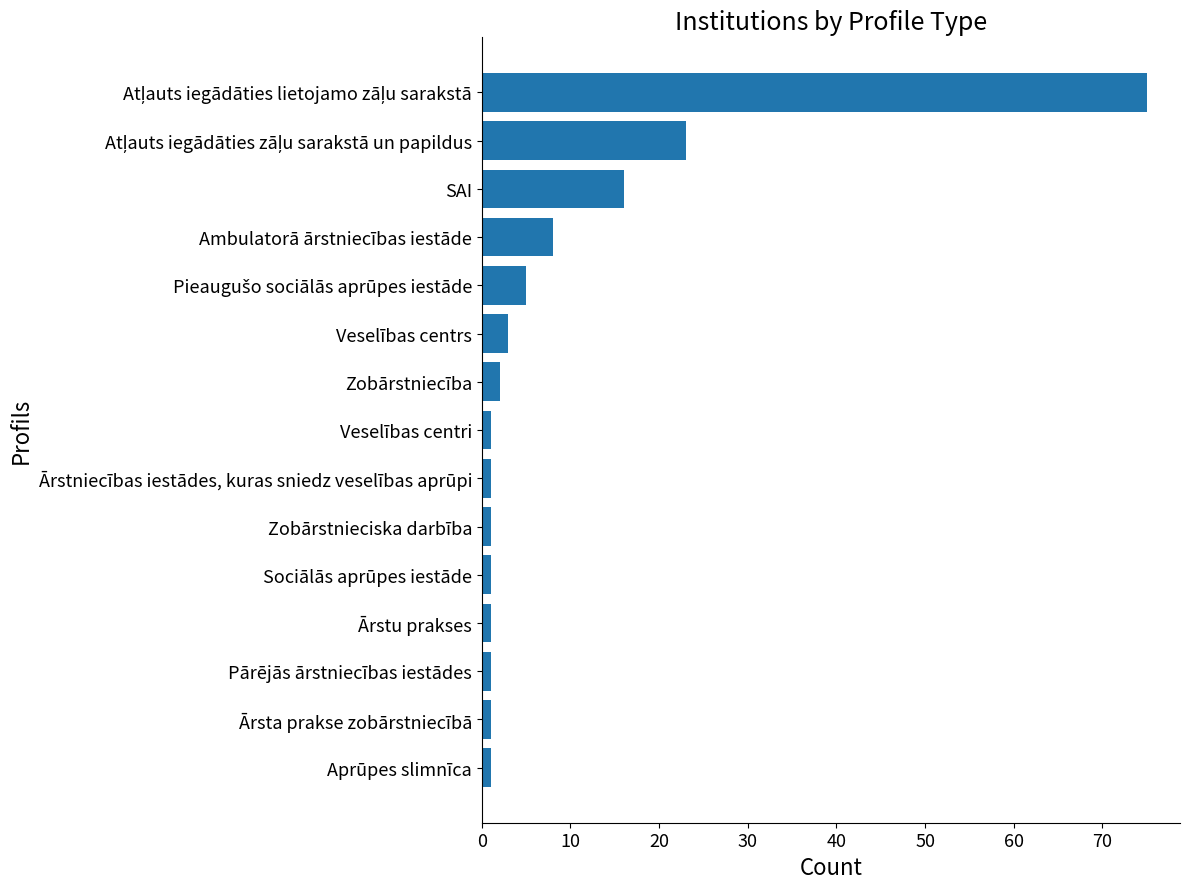

Reading bottom to top, what are all the values shown in this chart?

1	1	1	1	1	1	1	1	2	3	5	8	16	23	75